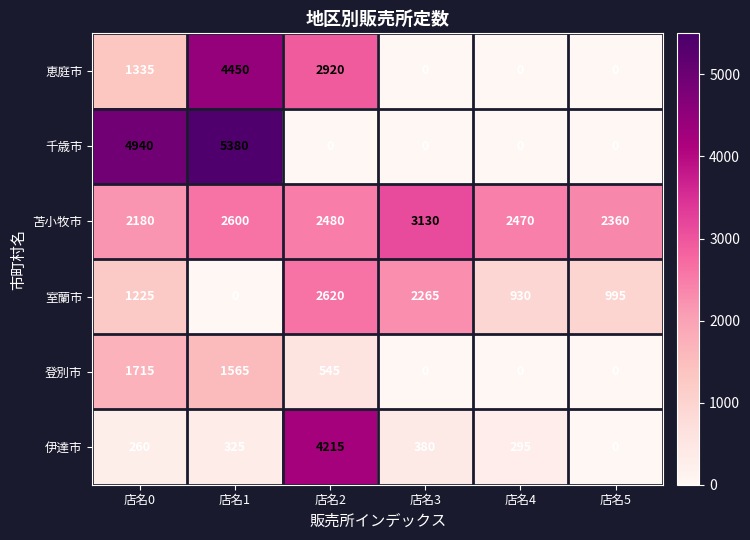

Is the value of 室蘭市 at 店名5 greater than the value of 伊達市 at 店名0?

Yes